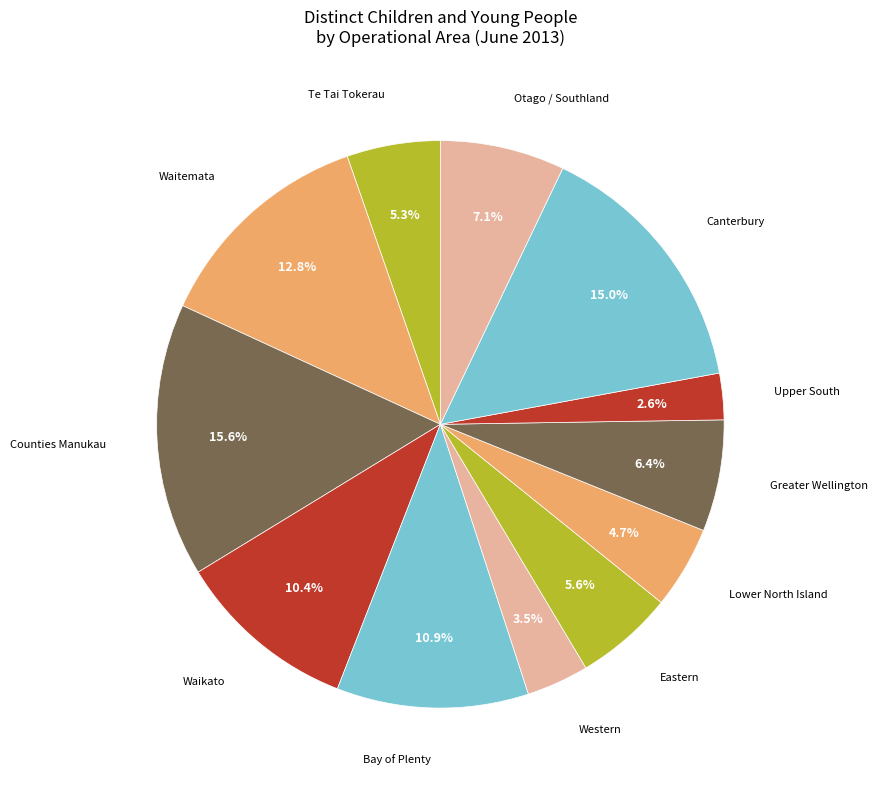

Rank the categories by value from highest to lowest.

Counties Manukau, Canterbury, Waitemata, Bay of Plenty, Waikato, Otago / Southland, Greater Wellington, Eastern, Te Tai Tokerau, Lower North Island, Western, Upper South